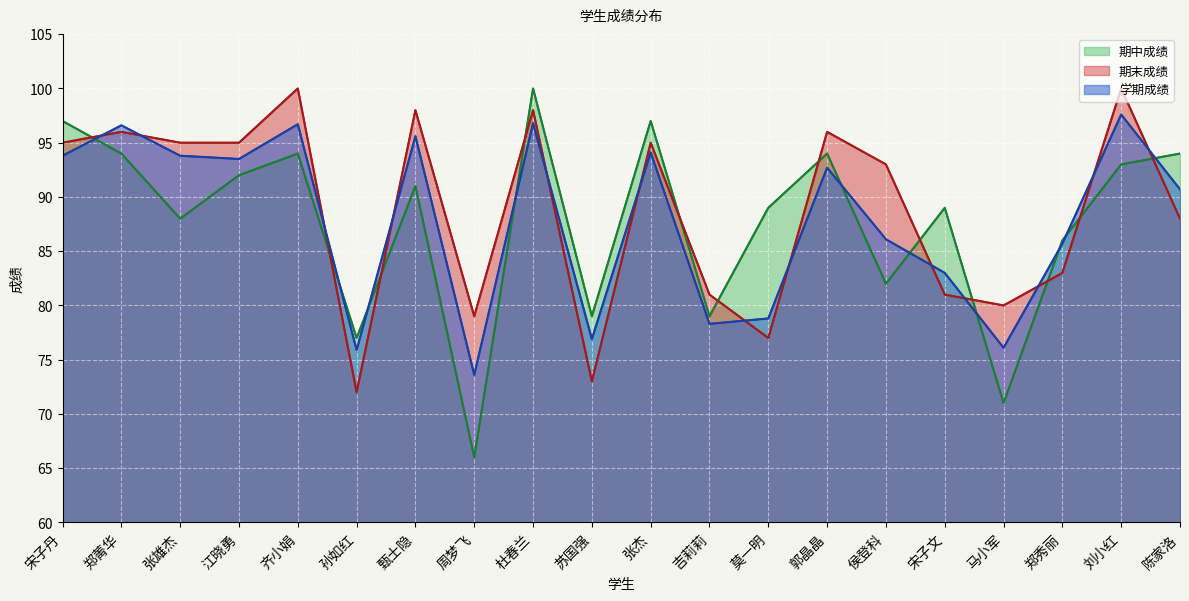

The 期中成绩 series shows 89.0 at 莫一明. True or false?

True